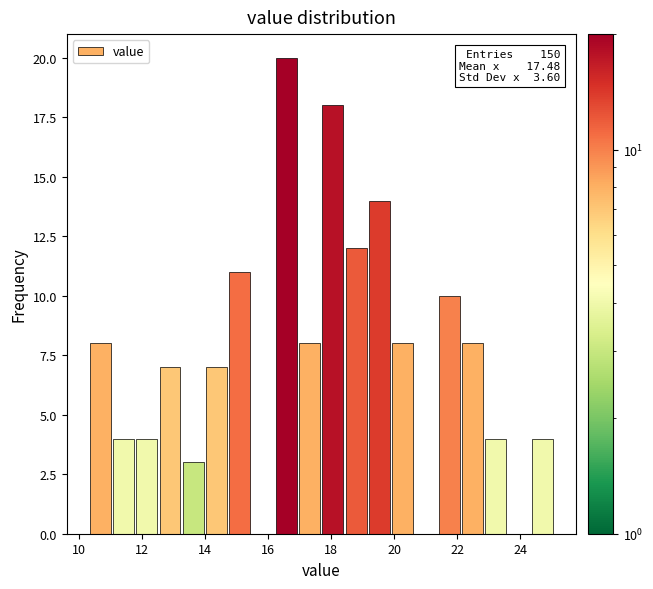

Around what value on the x-axis is the tallest bar? Give the approximate position of its centre, as read against the axis.

16.6